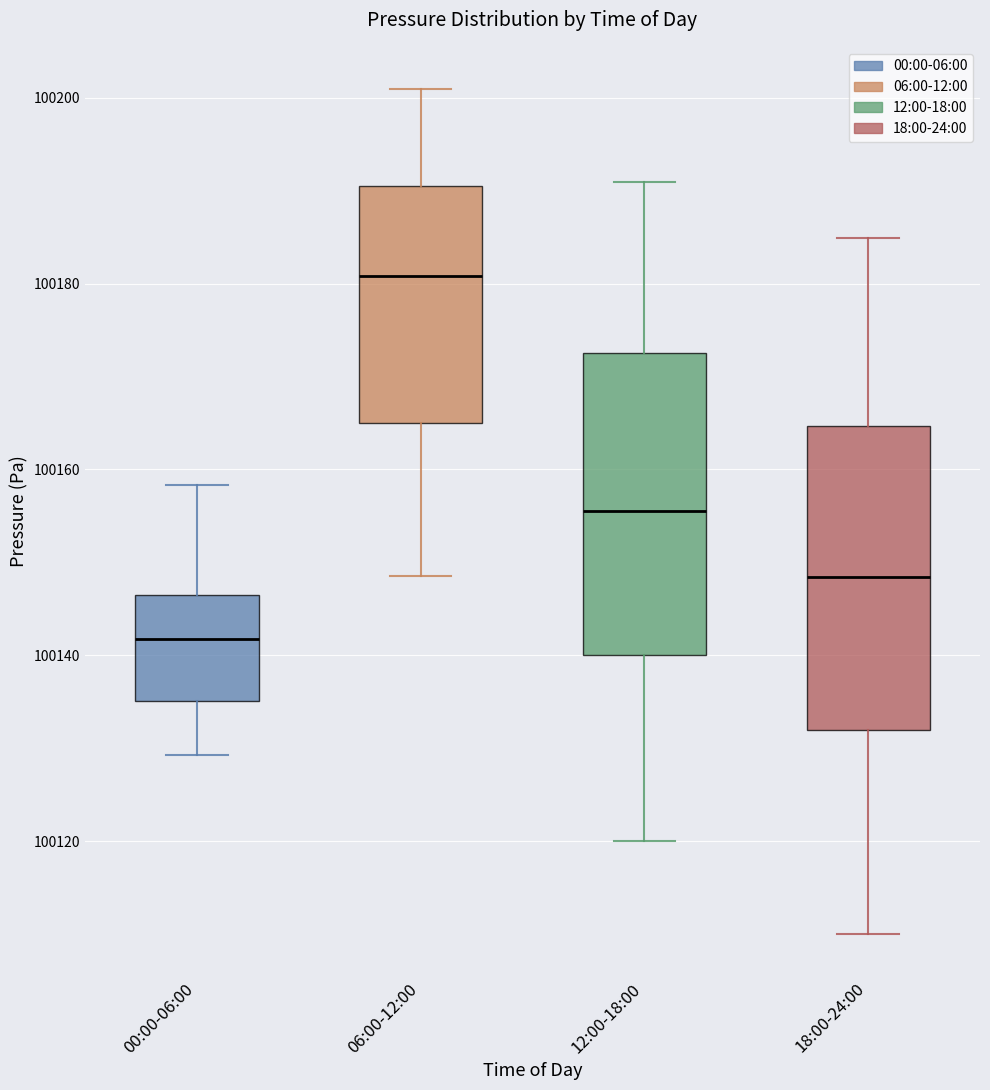

Which box has the highest median line?

06:00-12:00